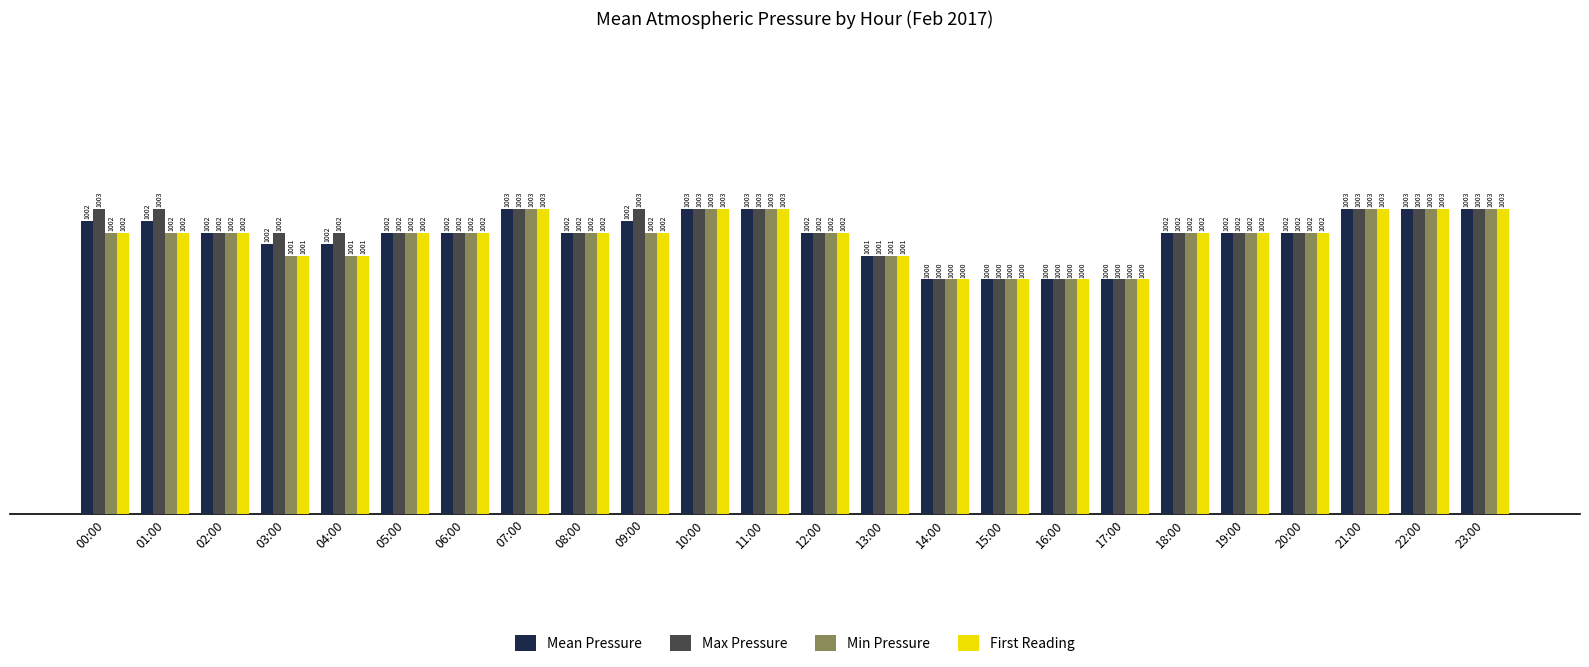

What is the maximum value for Max Pressure?

1003.0